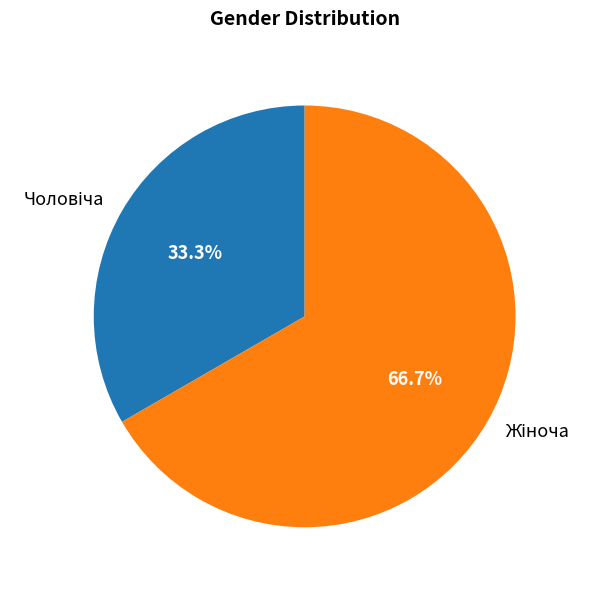

Is there a majority slice in this chart?

Yes